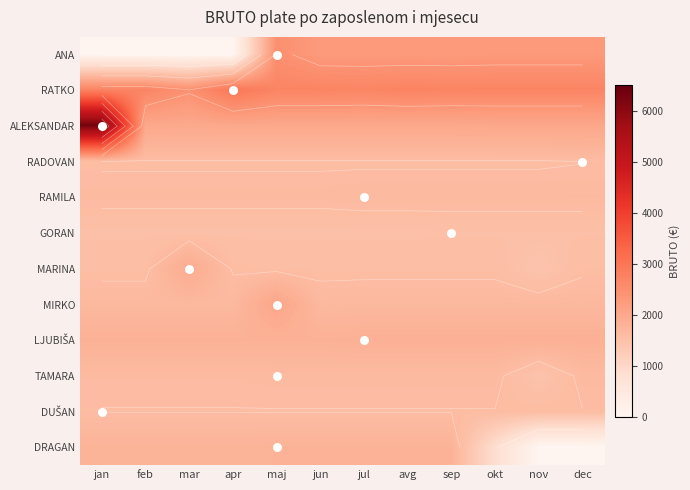

Which category has the lowest value across all series?

jan